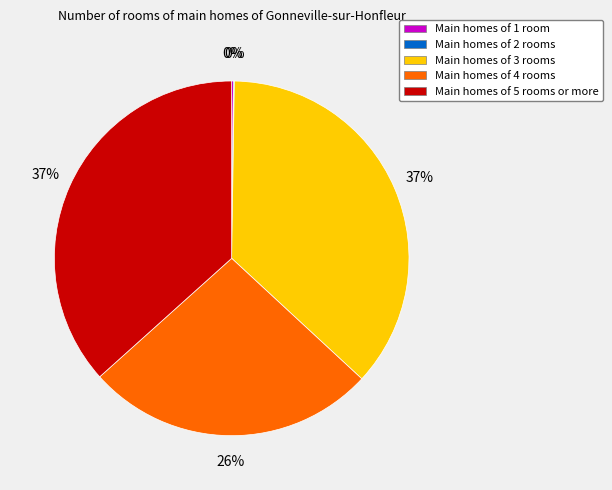

Is there any slice that represents more than half of the pie?

No